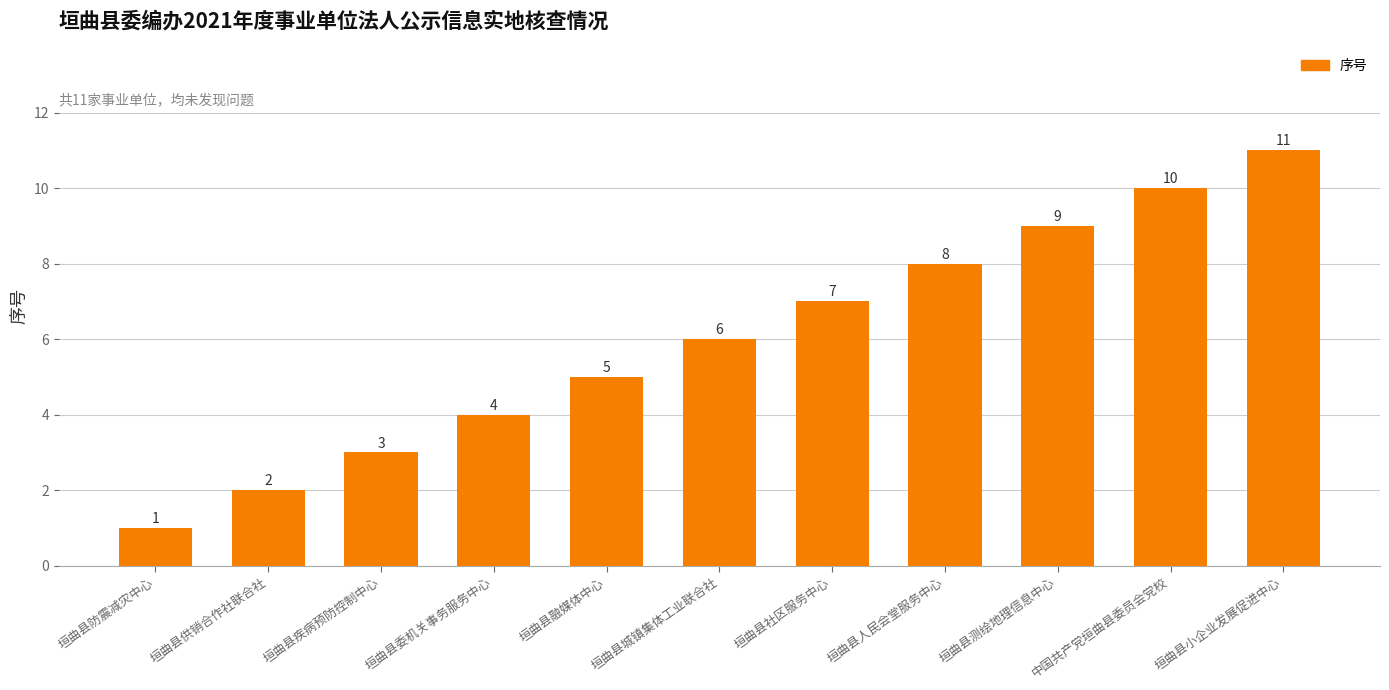

Is it true that the value at 垣曲县供销合作社联合社 is 3?

False